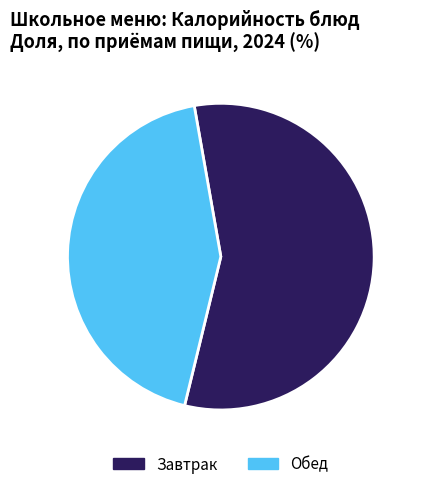

Rank the categories by value from highest to lowest.

Завтрак, Обед